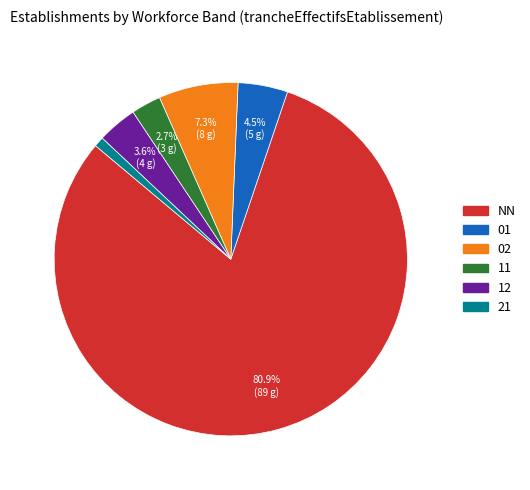

To the nearest percent, what is the difference between the 11 and 01 slice percentages?

2%